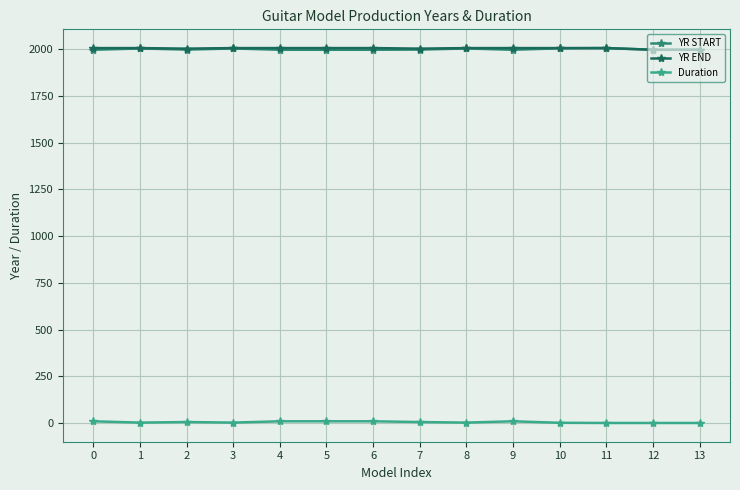

How many lines are shown in the chart?

3